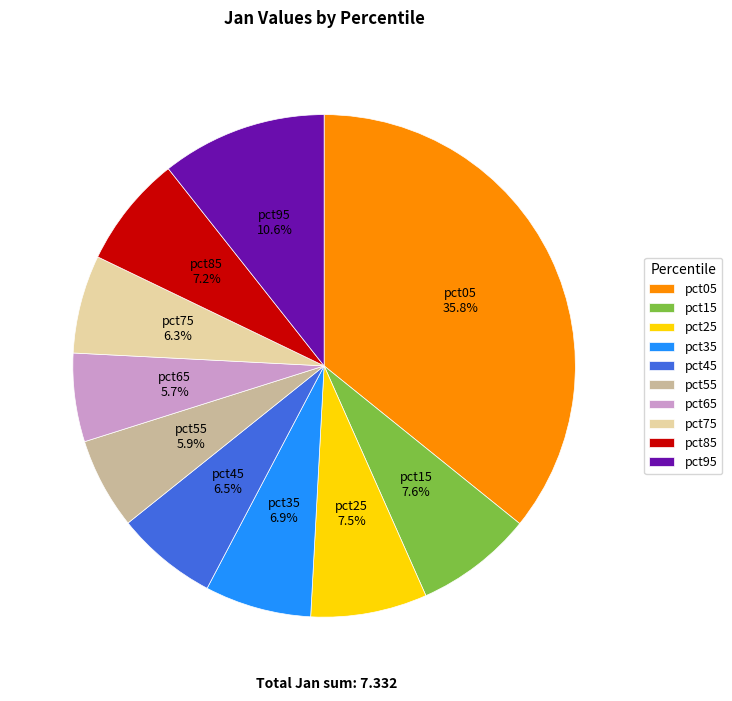

How many segments does this pie chart have?

10